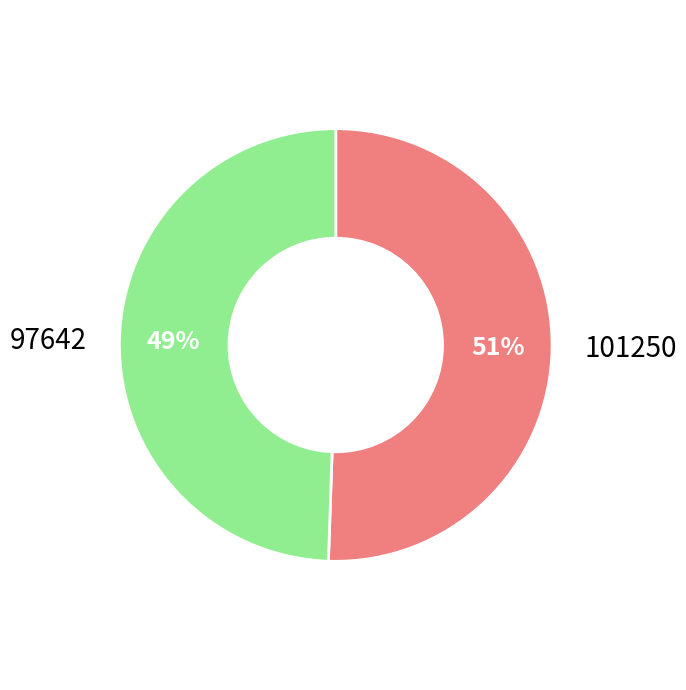

How many slices are in this pie chart?

2